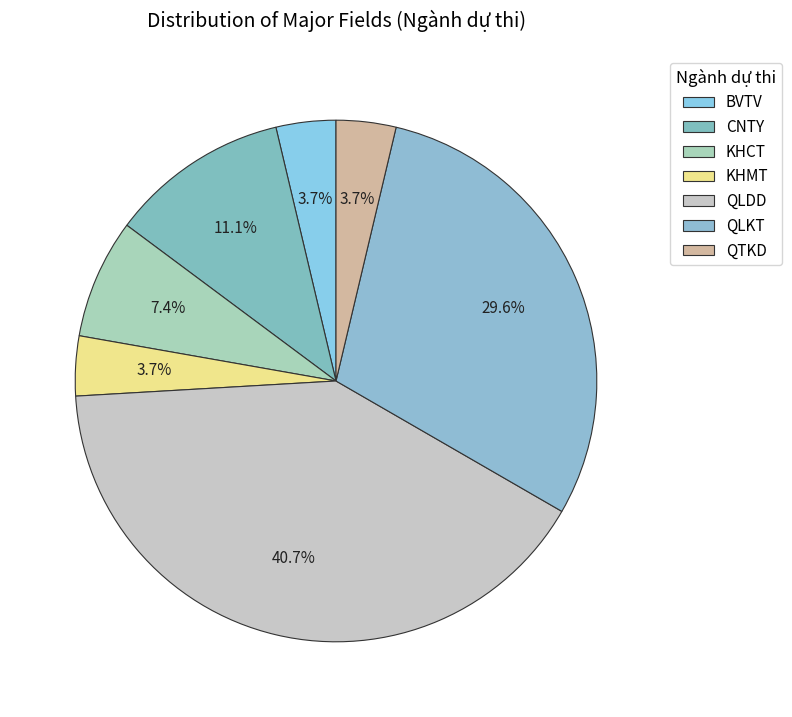

Which category has the smallest portion of the pie?

QTKD